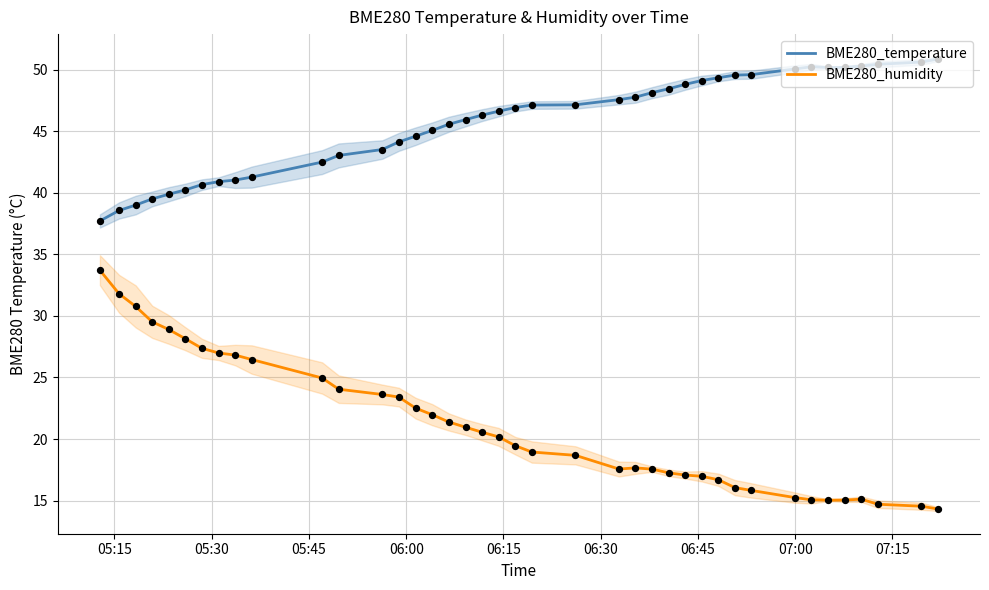

Is the value of BME280_temperature at 07:15 greater than the value of BME280_humidity at 19?

Yes